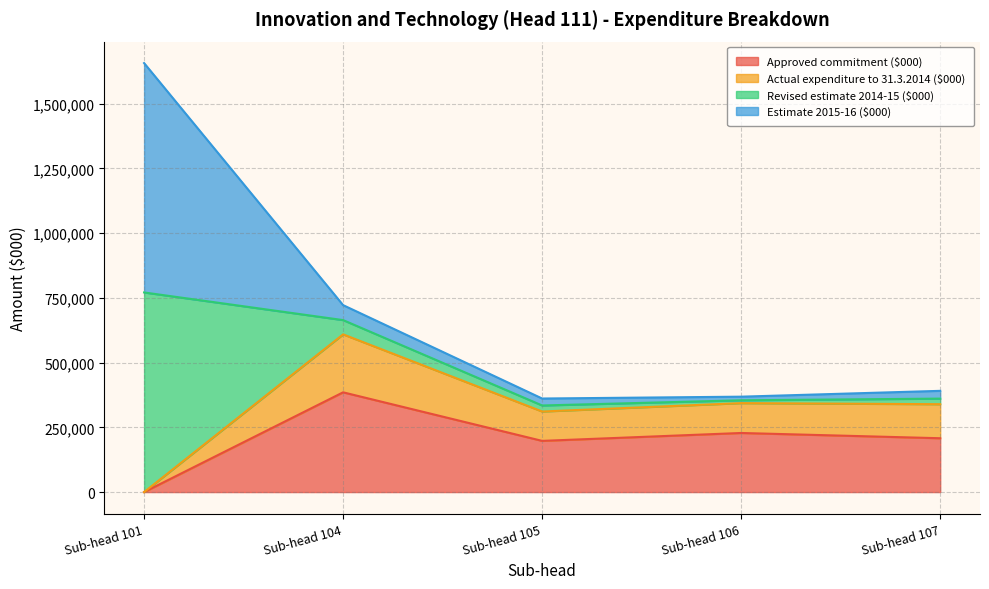

What is the difference between the second highest and second lowest values in the Approved commitment ($000) series?

30500